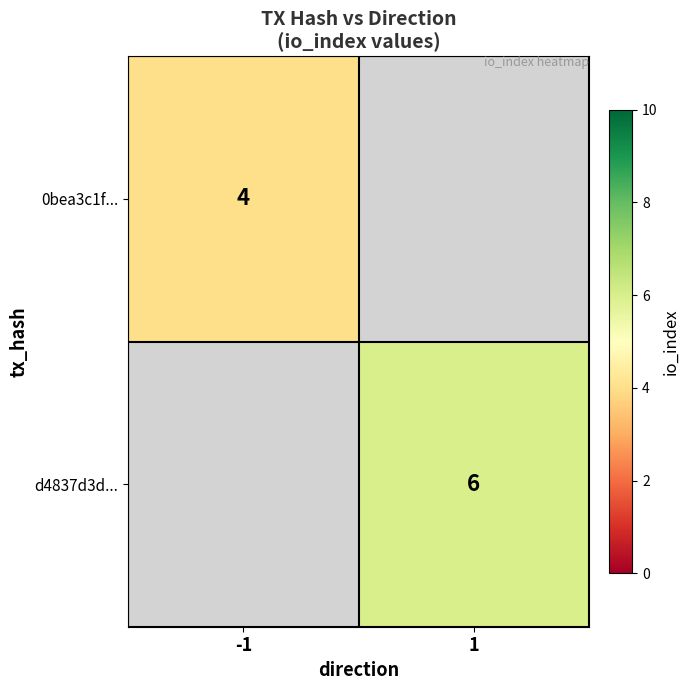

What is the minimum value shown in the chart?

4.0